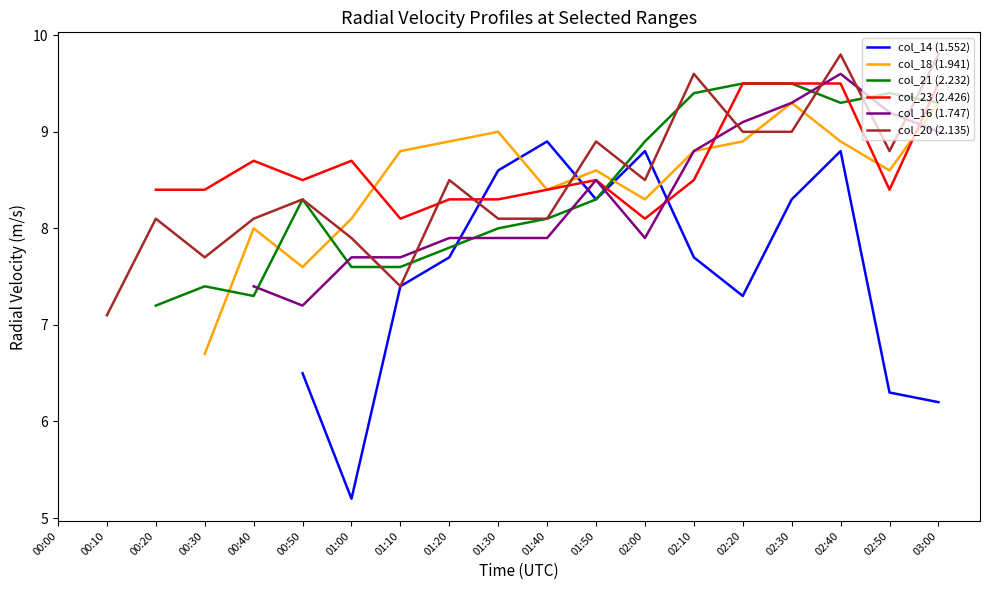

How many interior local peaks does the col_23 (2.426) series have?

3